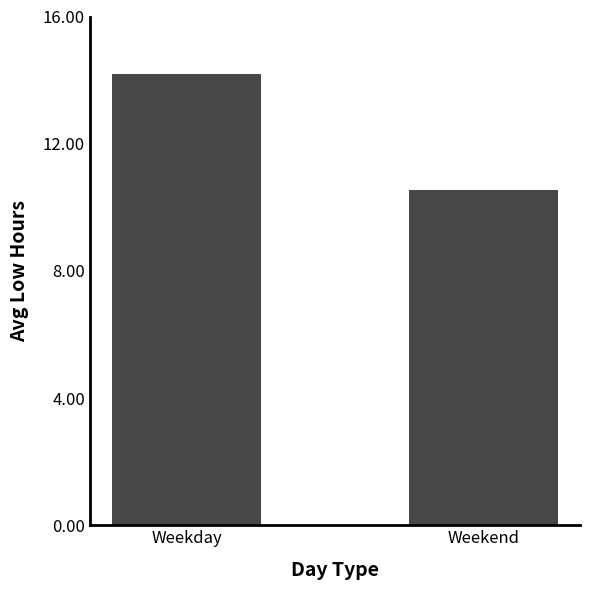

Count the number of categories in the chart.

2